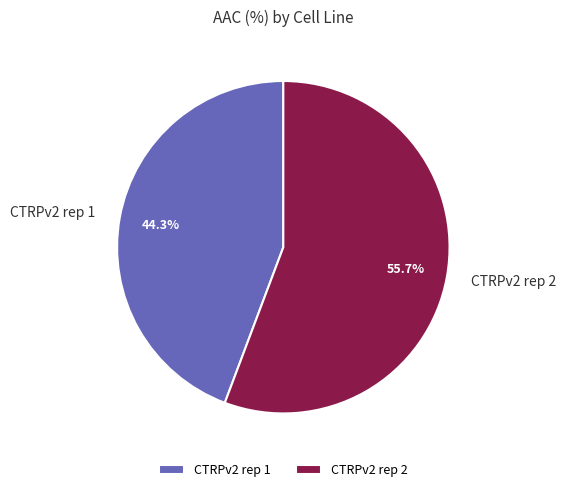

Approximately how many times larger is the value at CTRPv2 rep 2 compared to CTRPv2 rep 1?

1.3